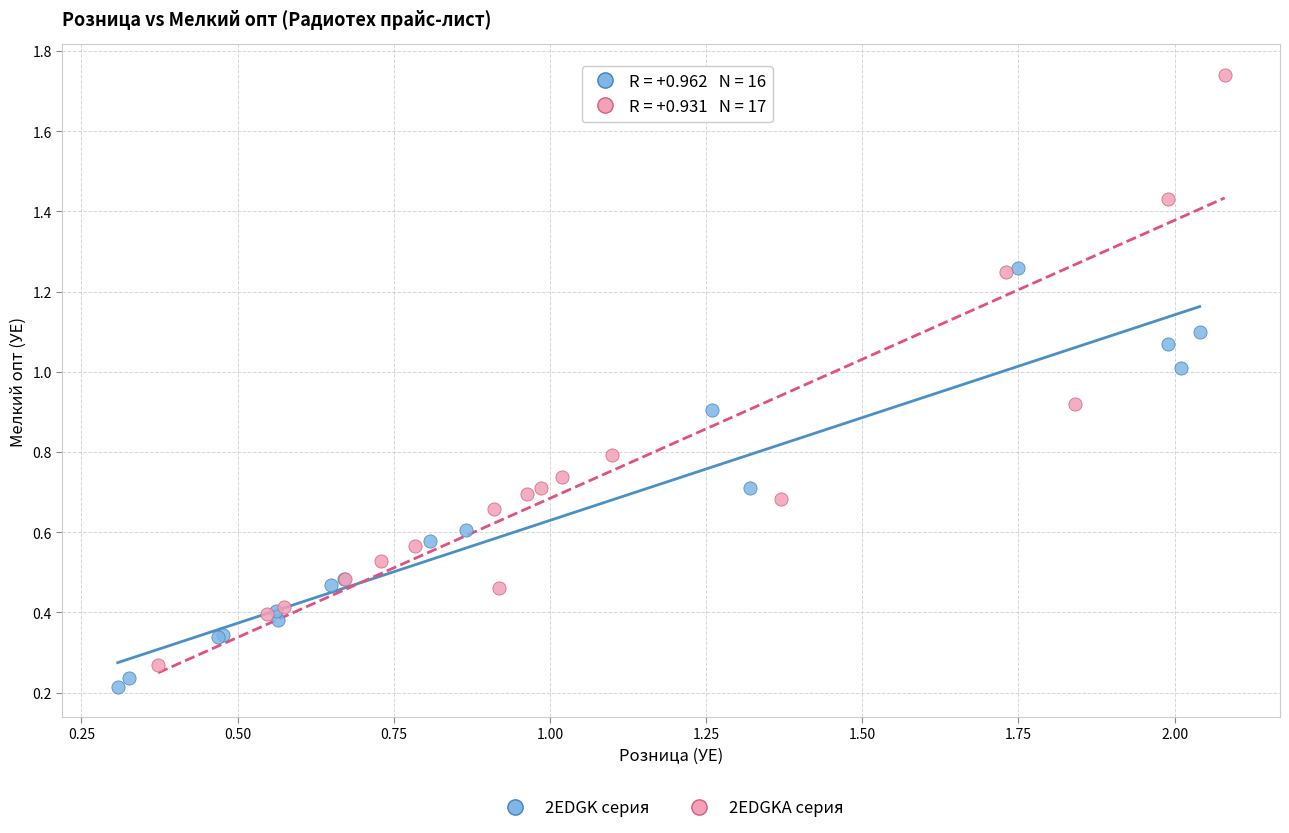

Which series reaches the maximum Y coordinate?

2EDGKA серия